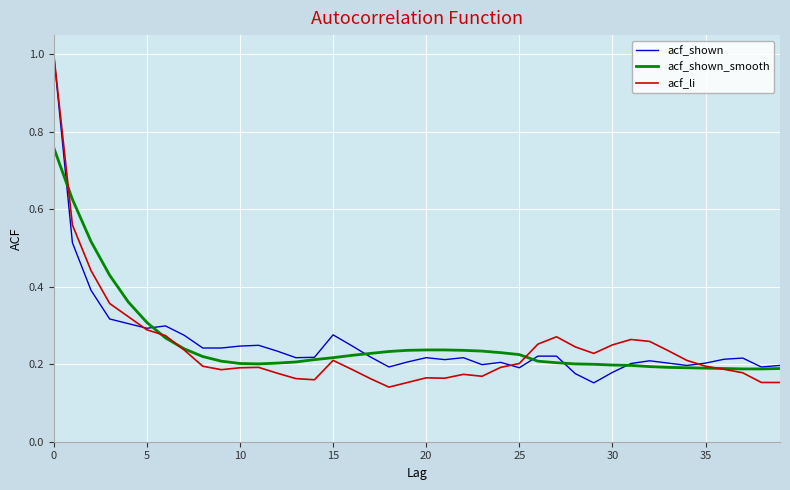

True or false: acf_shown and acf_shown_smooth cross at least once.

True